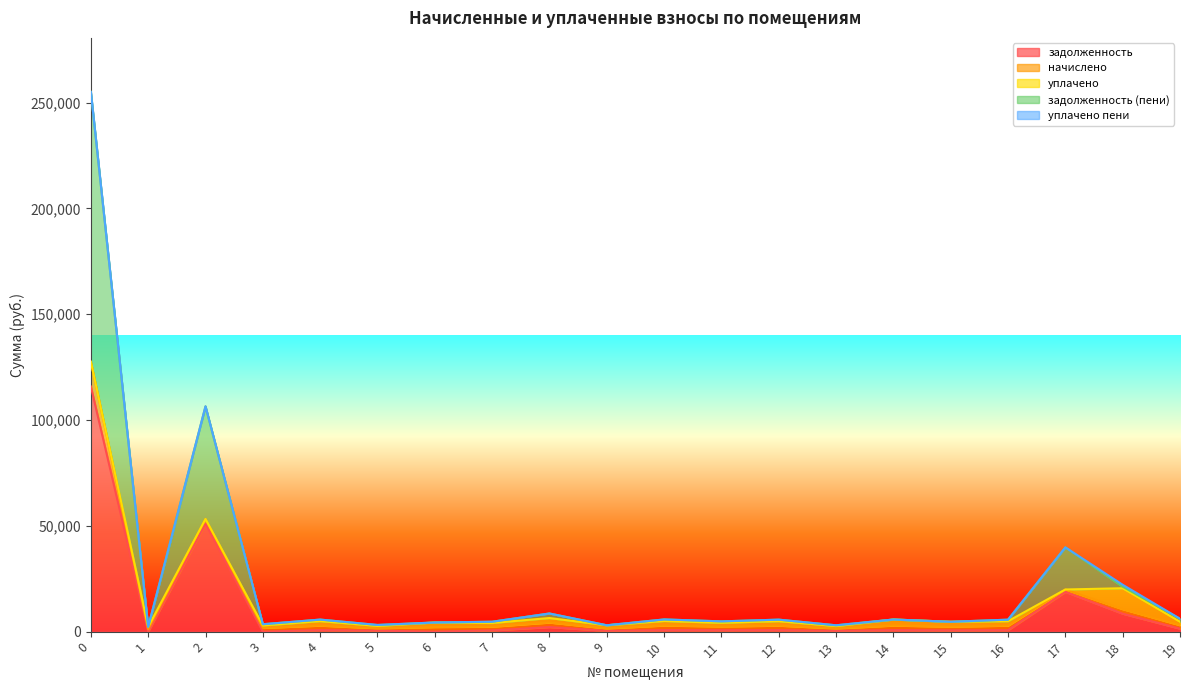

What are all the series names shown in the legend?

задолженность, начислено, уплачено, задолженность (пени), уплачено пени